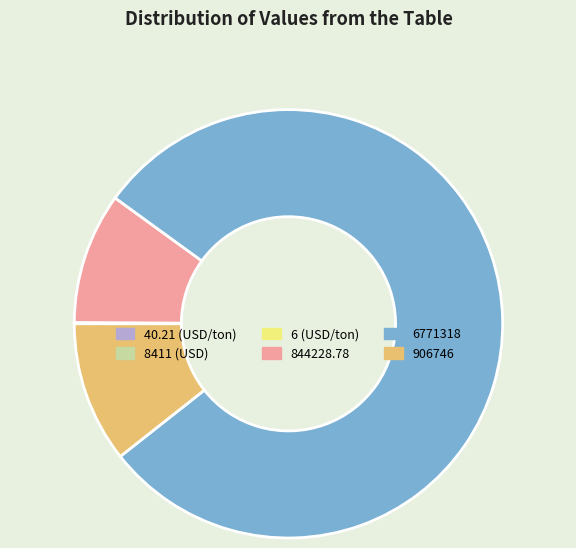

True or false: 844228.78 accounts for 10% of the total.

True